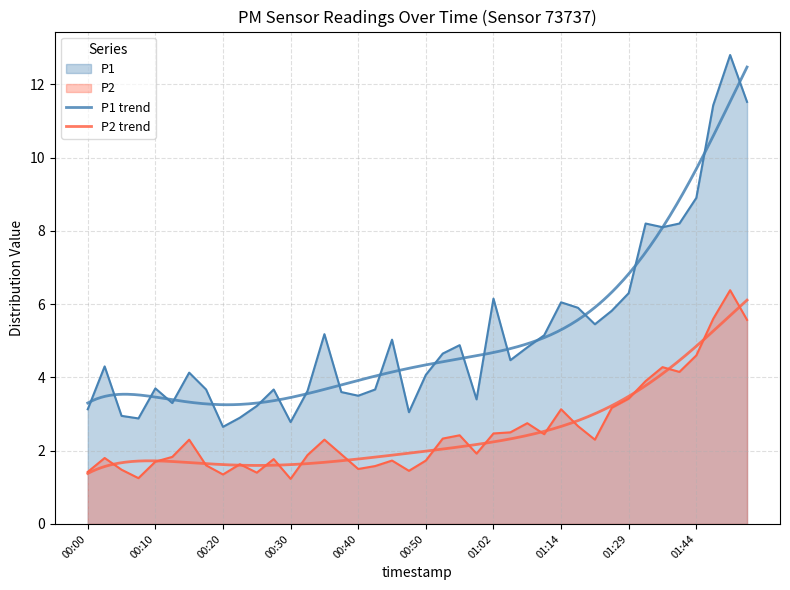

What are all the series names shown in the legend?

P1, P2